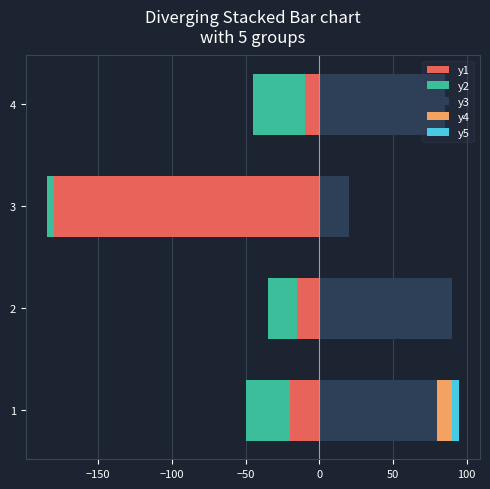

How many y5 values are between 0 and 5?

4